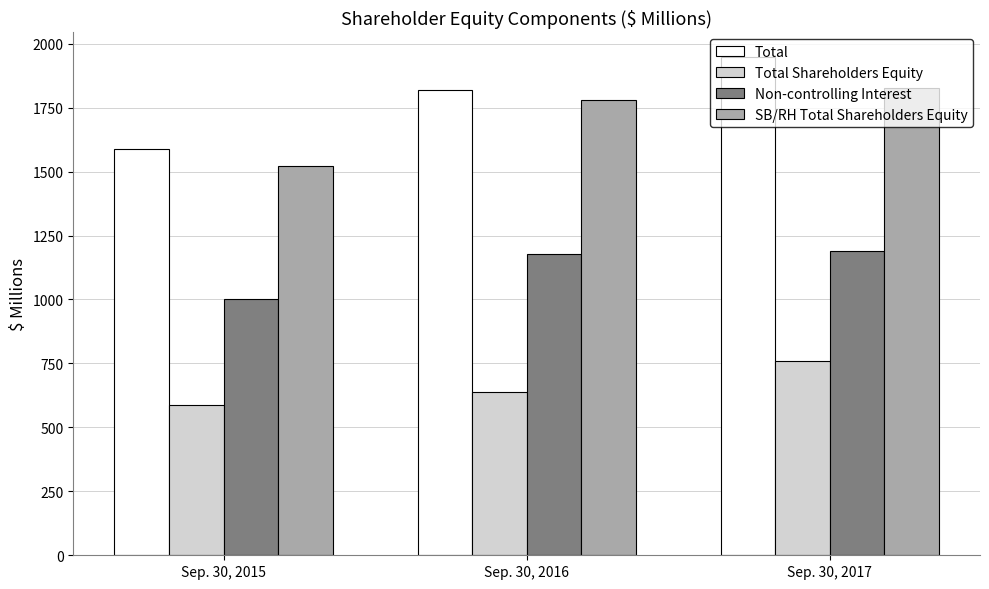

What is the greatest value displayed?

1946.9